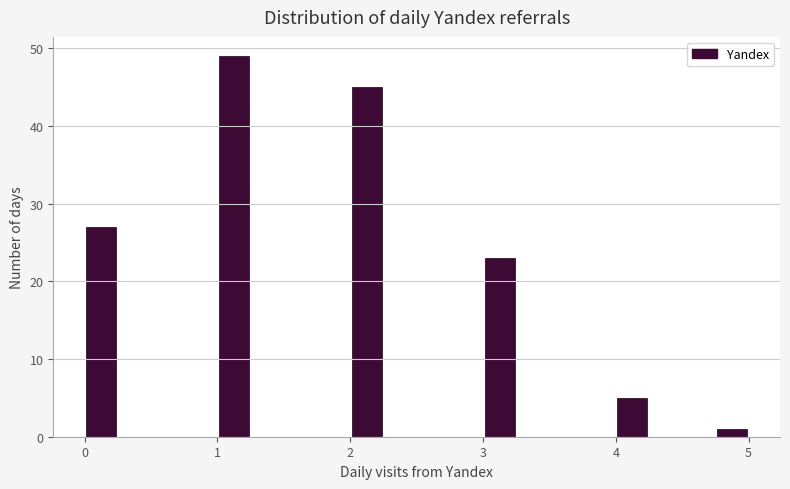

Around what value on the x-axis is the tallest bar? Give the approximate position of its centre, as read against the axis.

1.1